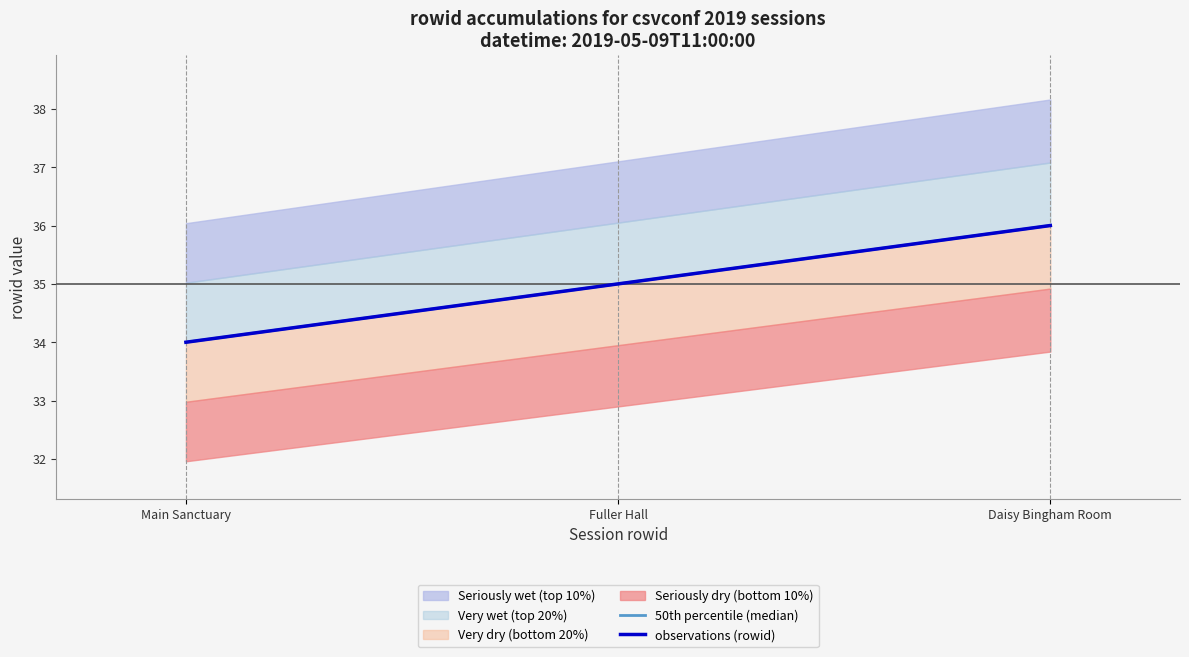

What is the difference between the maximum and minimum values in the 50th percentile (median) series?

2